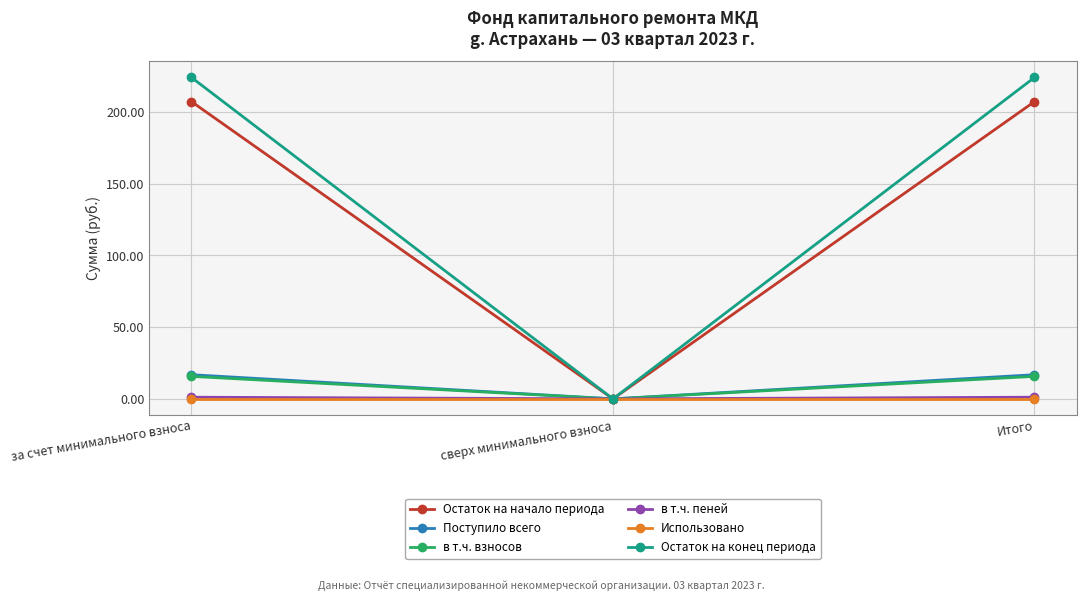

What is the value of the Поступило всего point at the 1st from the left?

16.9